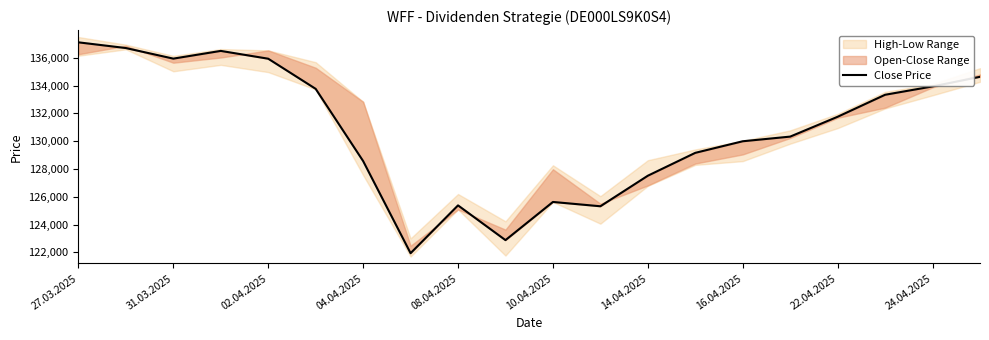

What is the ratio of the value at 24.04.2025 to the value at 04.04.2025?

1.0